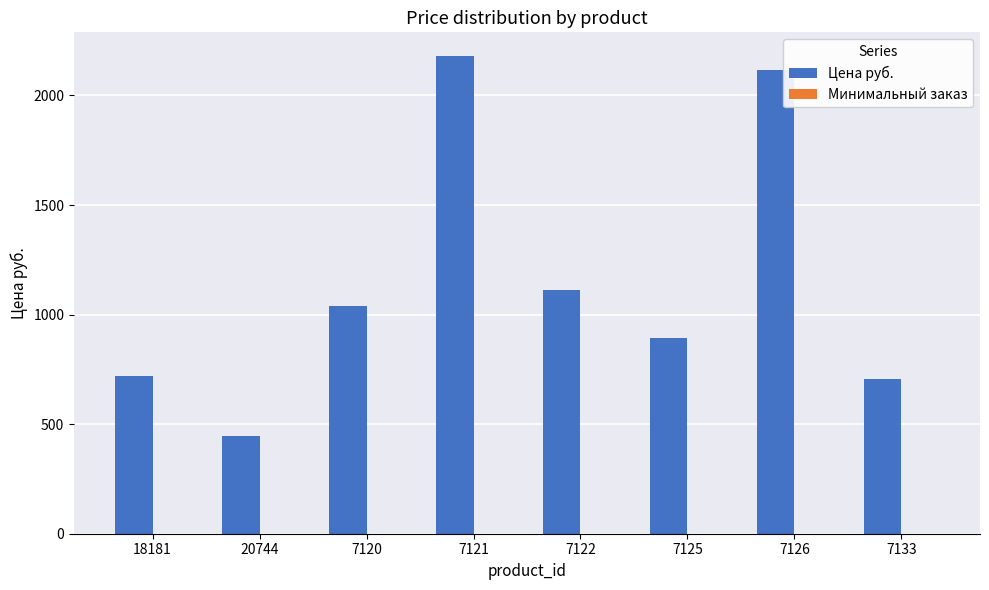

Where is Цена руб. nearest to the value 1313?

7122